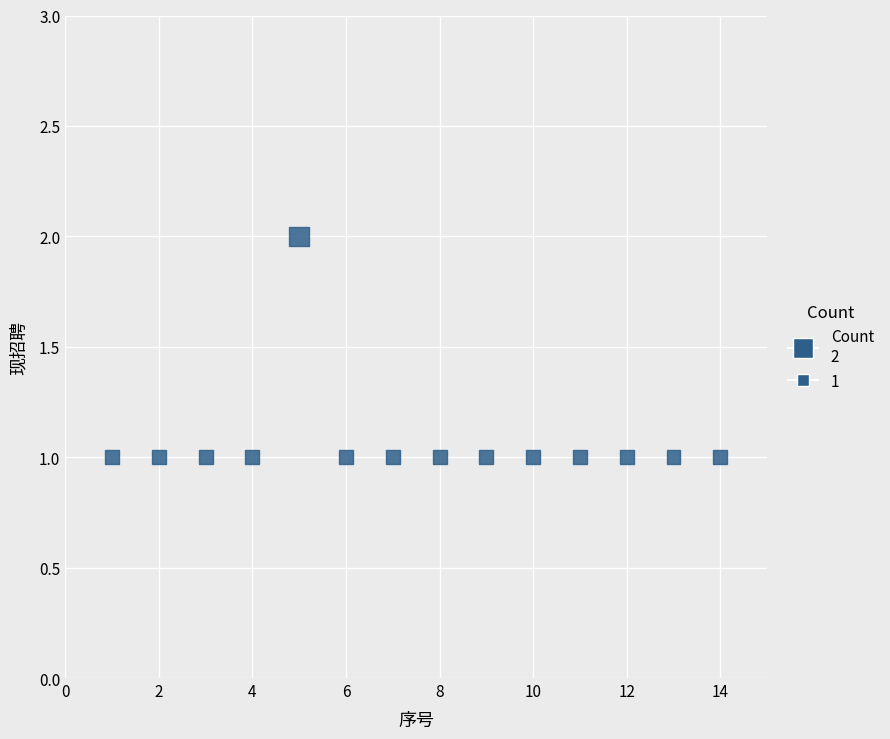

List the coordinates of all points as (X, Y) pairs, reading left to right.

(1, 1)  (2, 1)  (3, 1)  (4, 1)  (5, 2)  (6, 1)  (7, 1)  (8, 1)  (9, 1)  (10, 1)  (11, 1)  (12, 1)  (13, 1)  (14, 1)